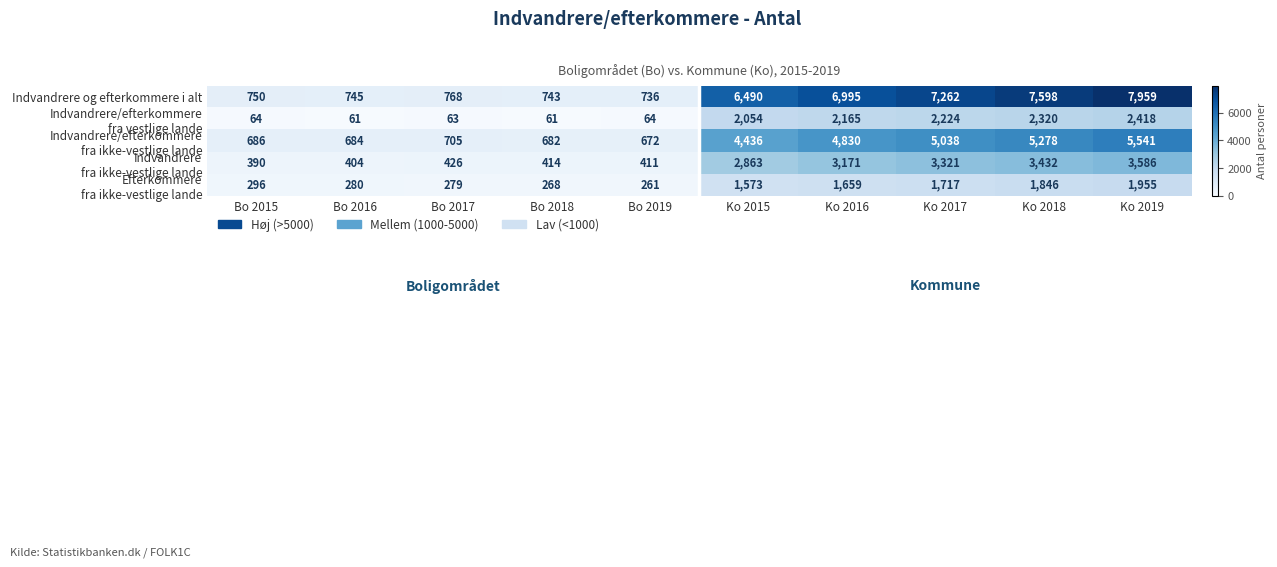

What is the smallest value displayed?

61